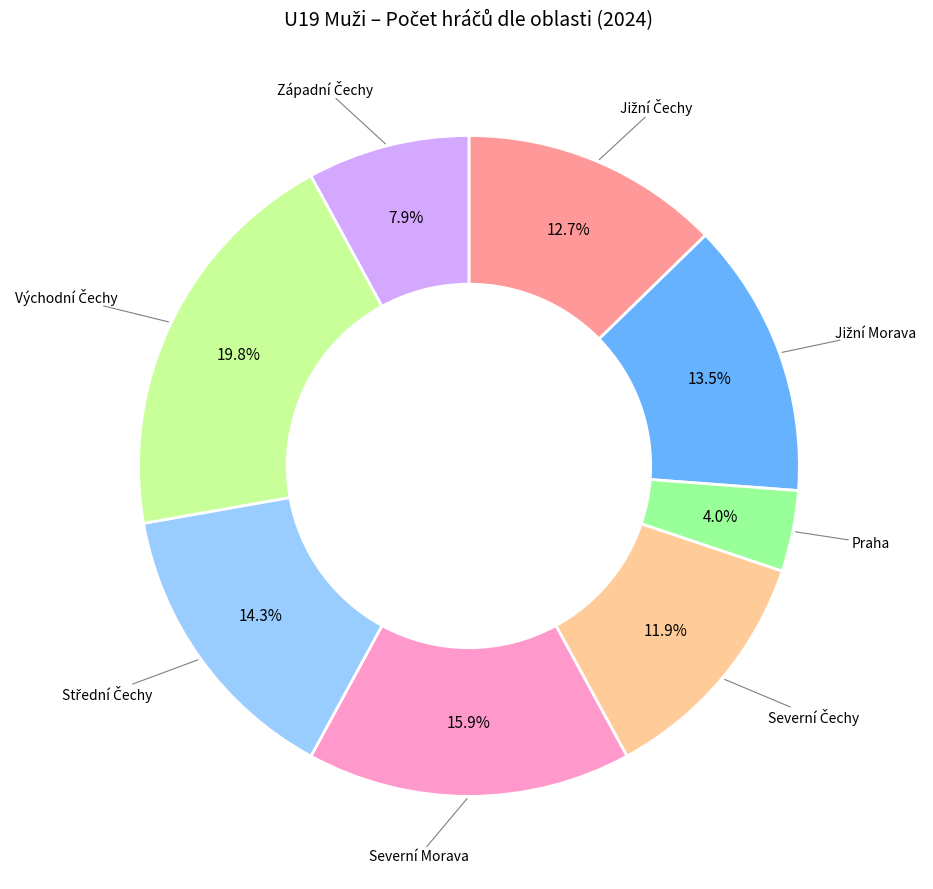

Which slice is the smallest?

Praha